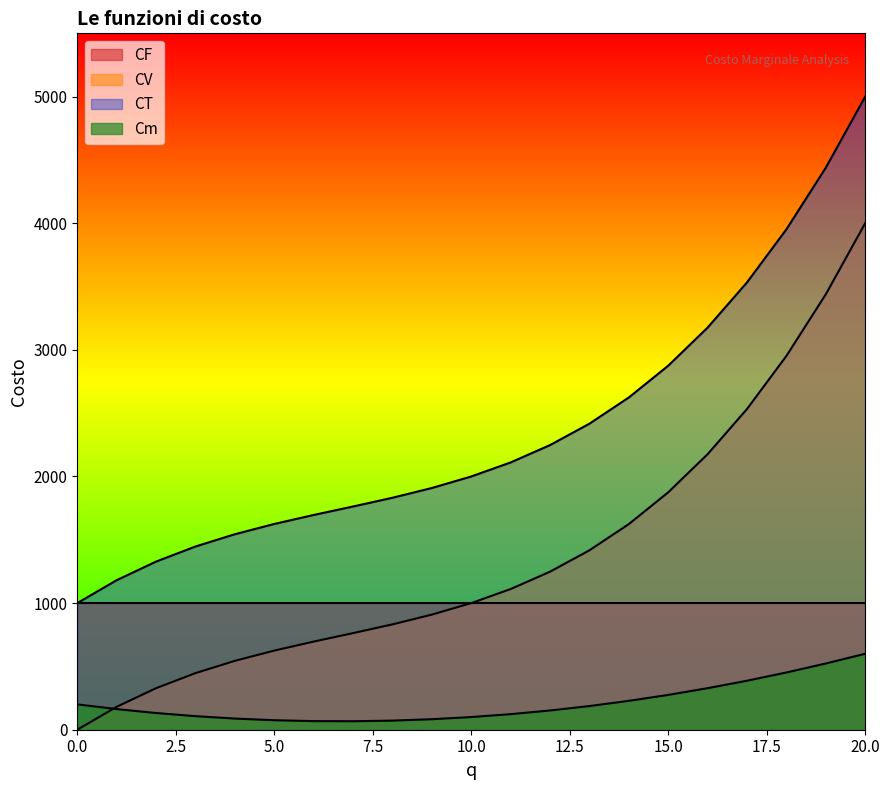

At which label is CT closest to 3000?

15.0